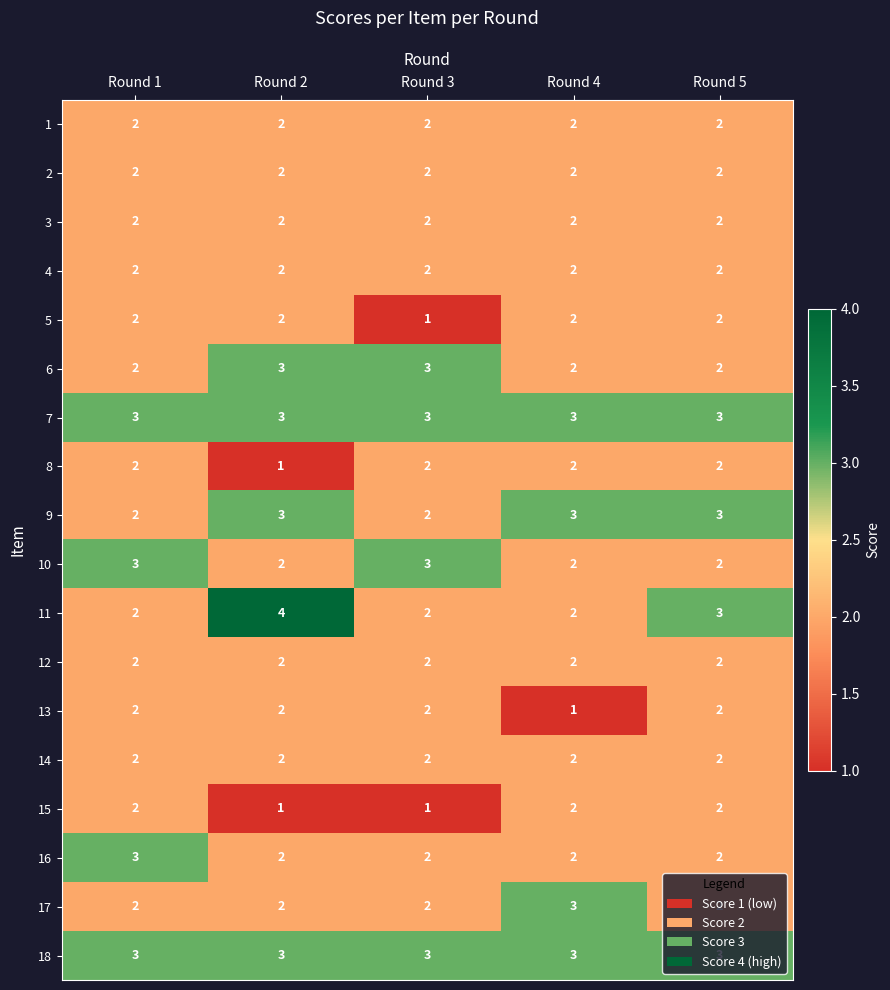

True or false: 4 has a value of 0 at Round 4.

False